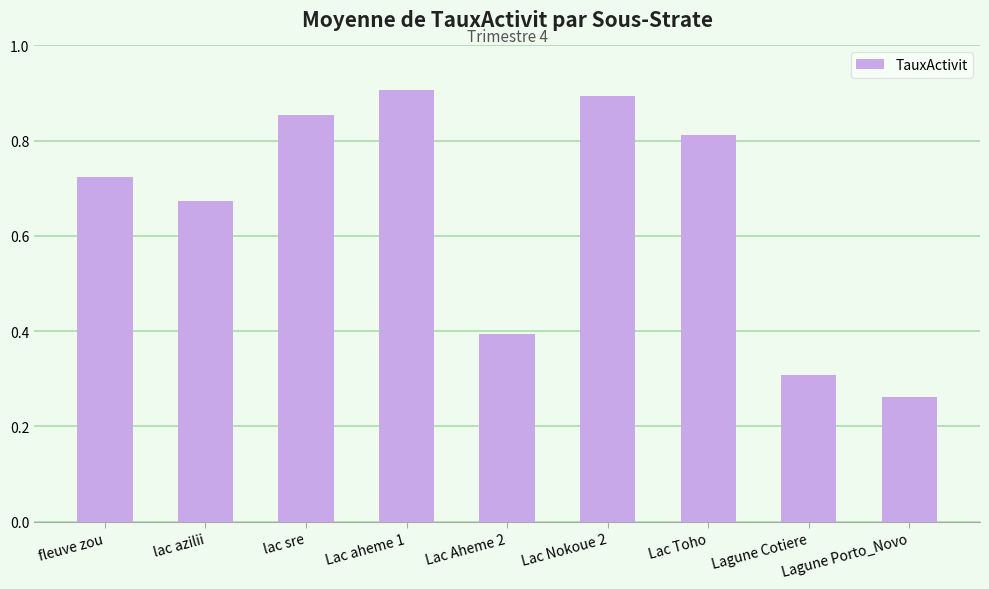

What is the difference between the second highest and second lowest values?

0.6